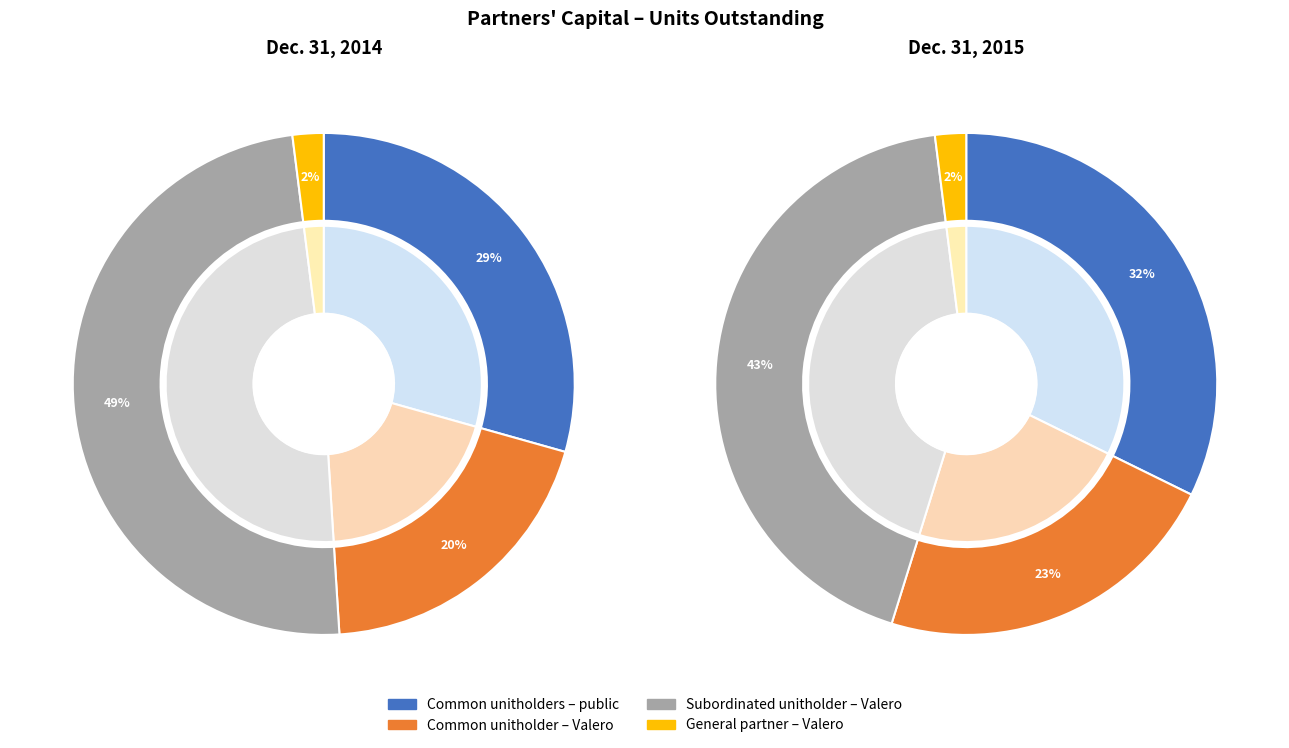

To the nearest percent, what is the difference between the Subordinated unitholder – Valero and General partner – Valero slice percentages?

41%